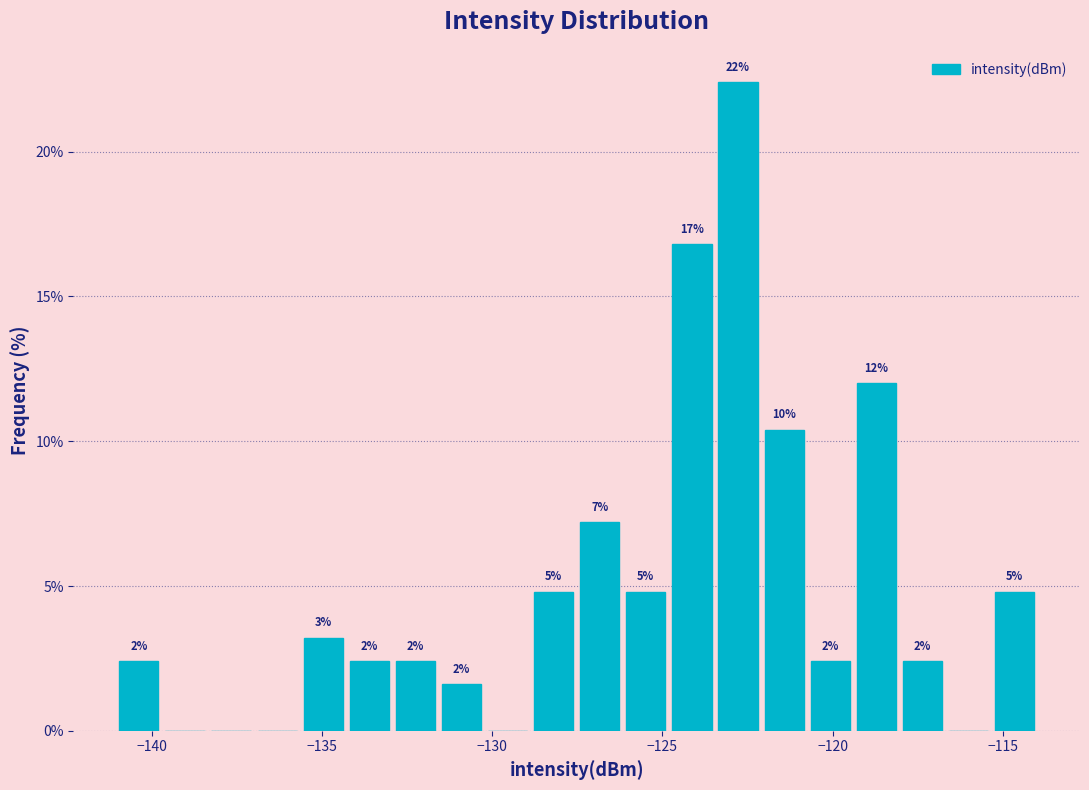

Around what value on the x-axis is the tallest bar? Give the approximate position of its centre, as read against the axis.

-123.0